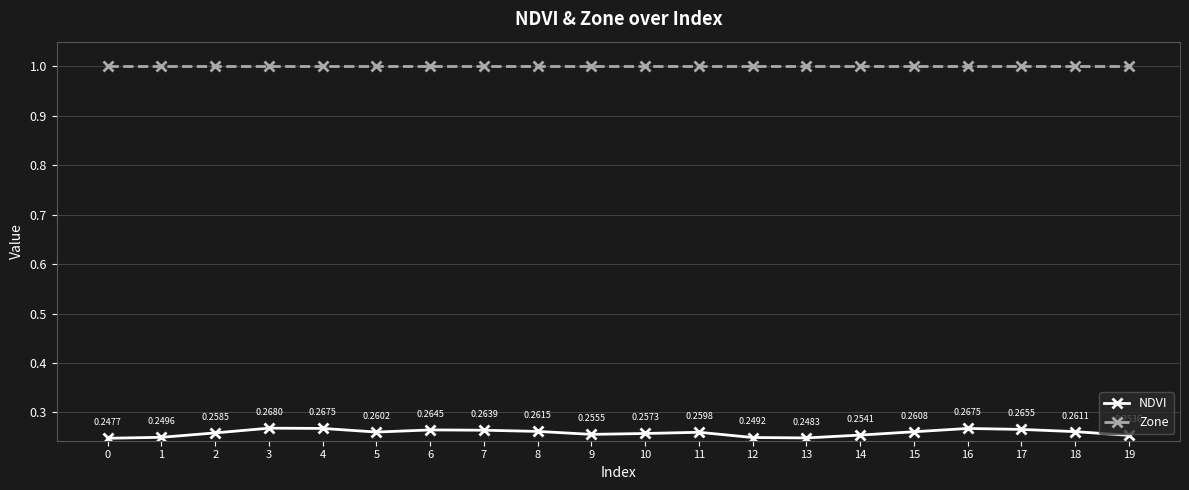

In NDVI, how many points are lower than both neighbors (excluding endpoints)?

3